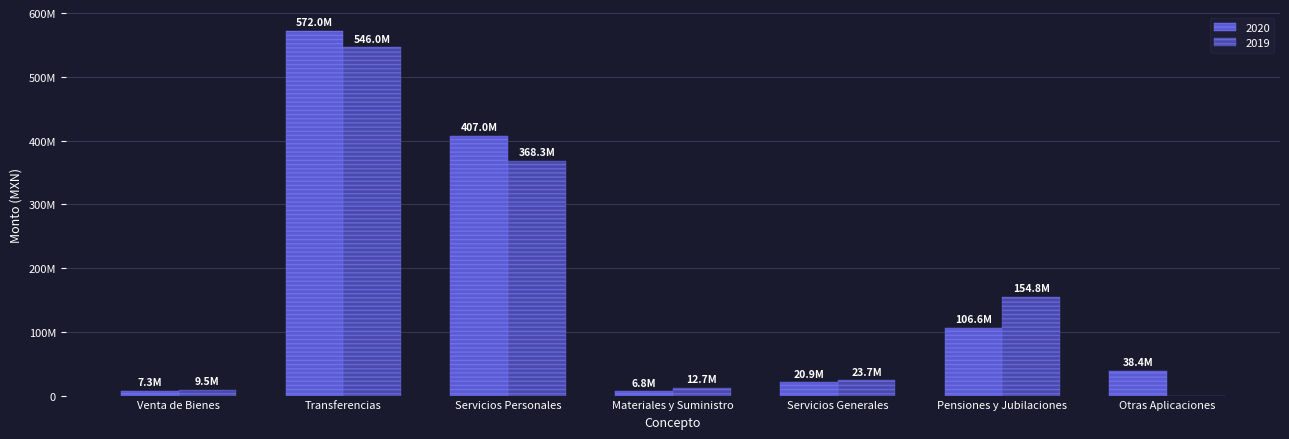

Are the bars horizontal?

No